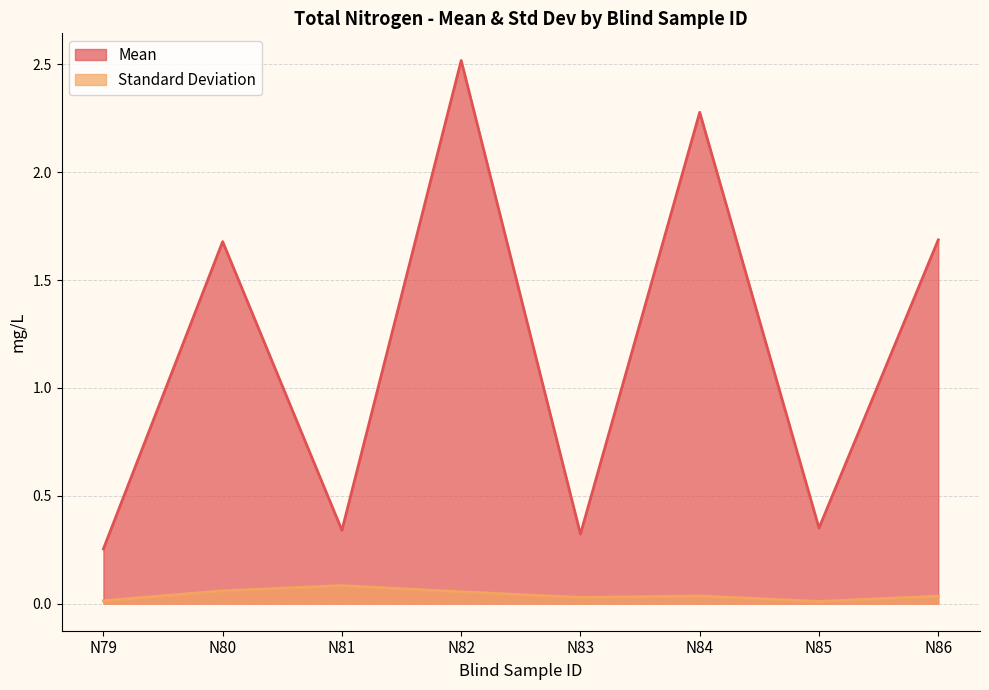

True or false: Mean and Standard Deviation cross at least once.

False